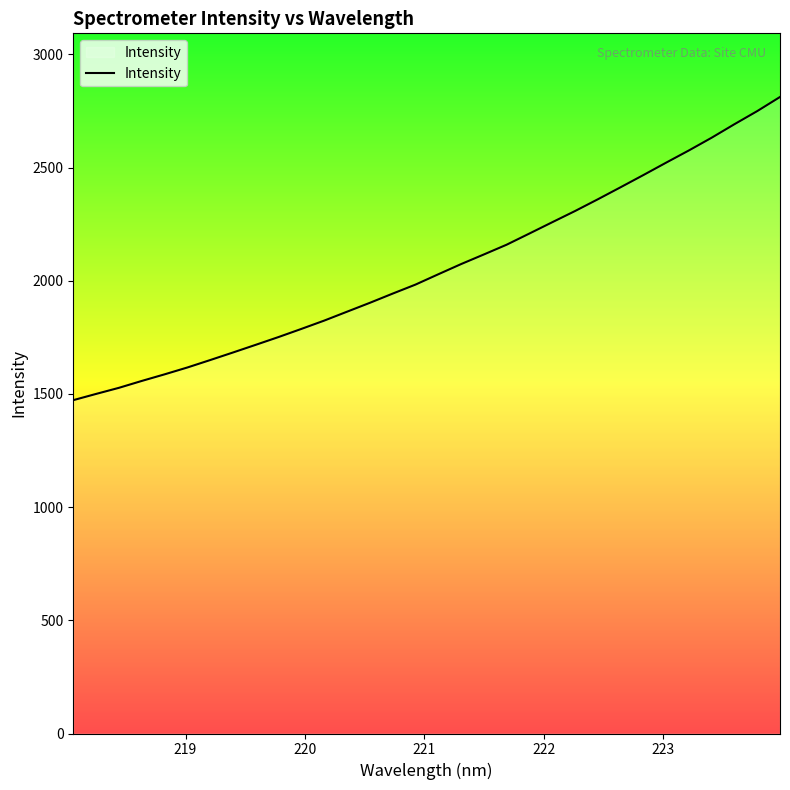

Does the chart have visible grid lines?

No